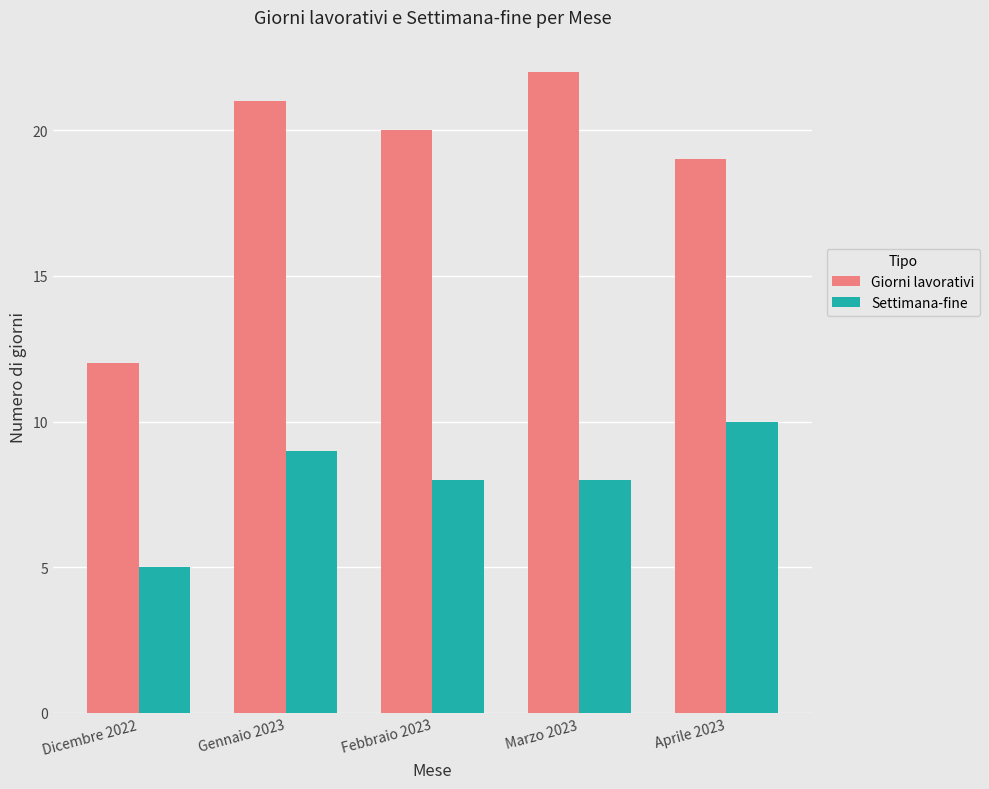

Reading right to left, extract all data points from this chart.

Giorni lavorativi: Aprile 2023=19	Marzo 2023=22	Febbraio 2023=20	Gennaio 2023=21	Dicembre 2022=12
Settimana-fine: Aprile 2023=10	Marzo 2023=8	Febbraio 2023=8	Gennaio 2023=9	Dicembre 2022=5